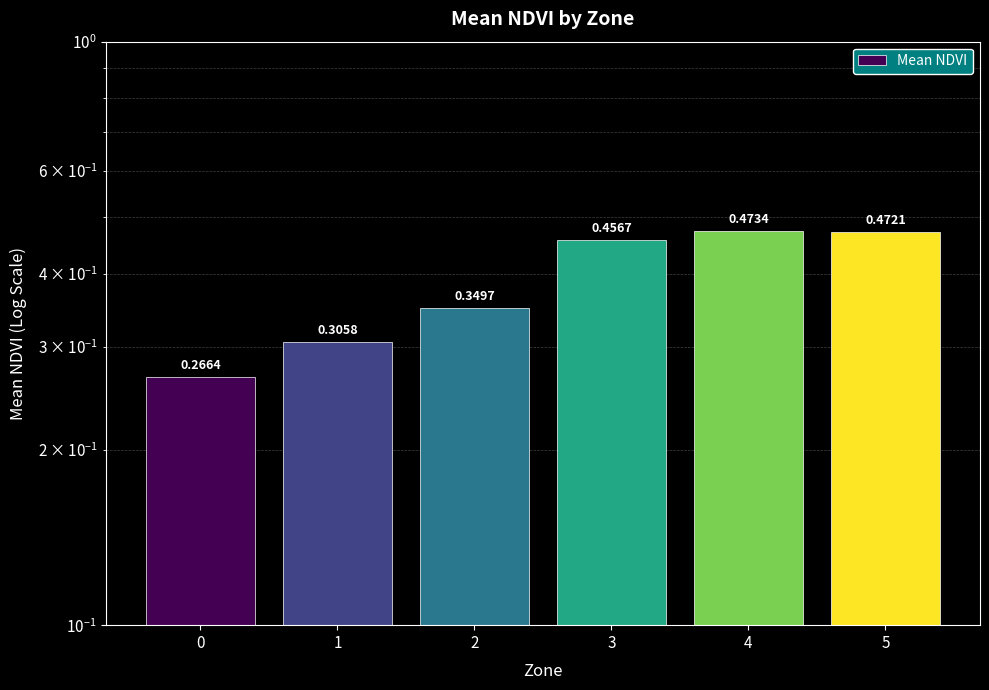

What value does the data have at 5?

0.5